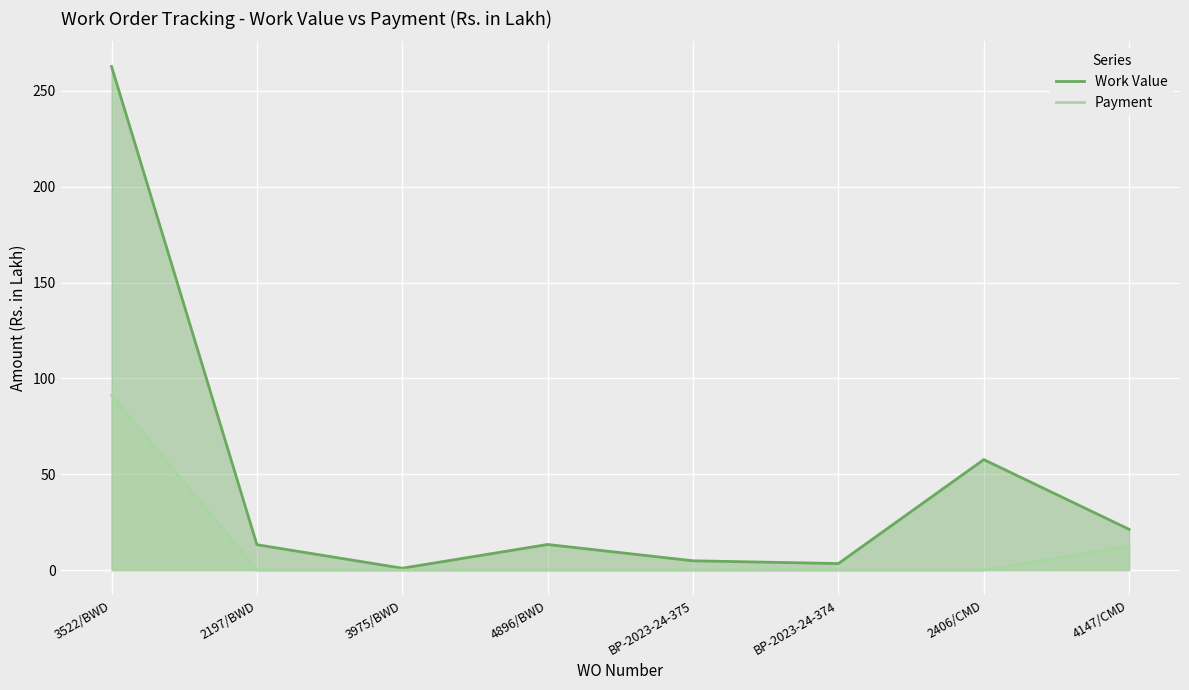

List the labels in order of Payment value, largest first.

3522/BWD, 4147/CMD, 2197/BWD, 3975/BWD, 4896/BWD, BP-2023-24-375, BP-2023-24-374, 2406/CMD